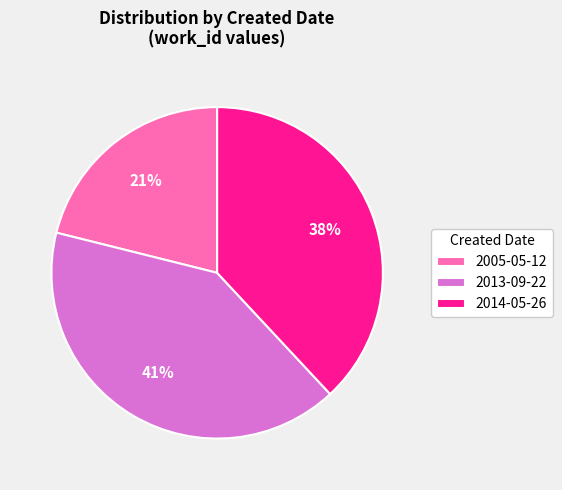

Is the sum of 2013-09-22 and 2014-05-26 greater than half?

Yes